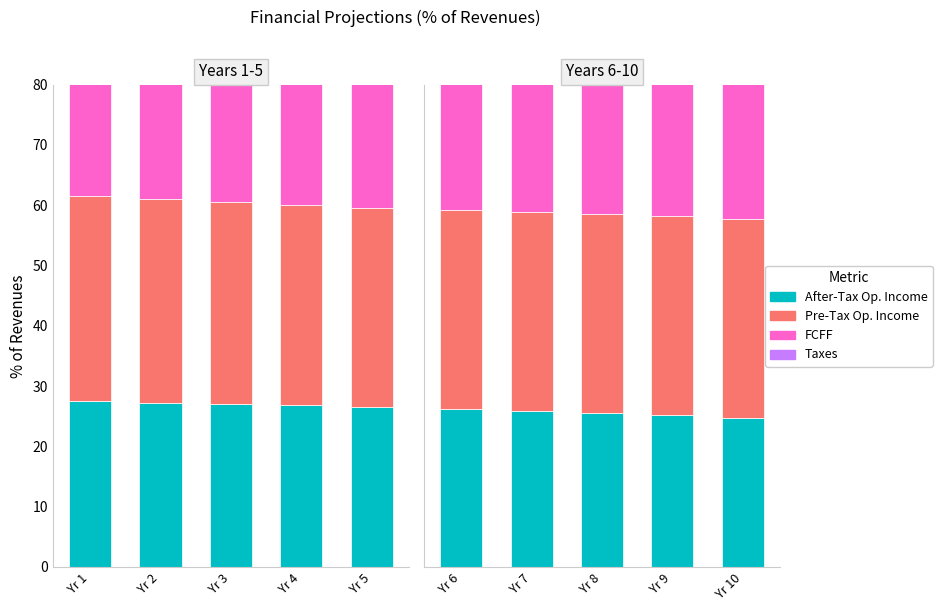

The Taxes series shows 6.8 at Yr 1. True or false?

True